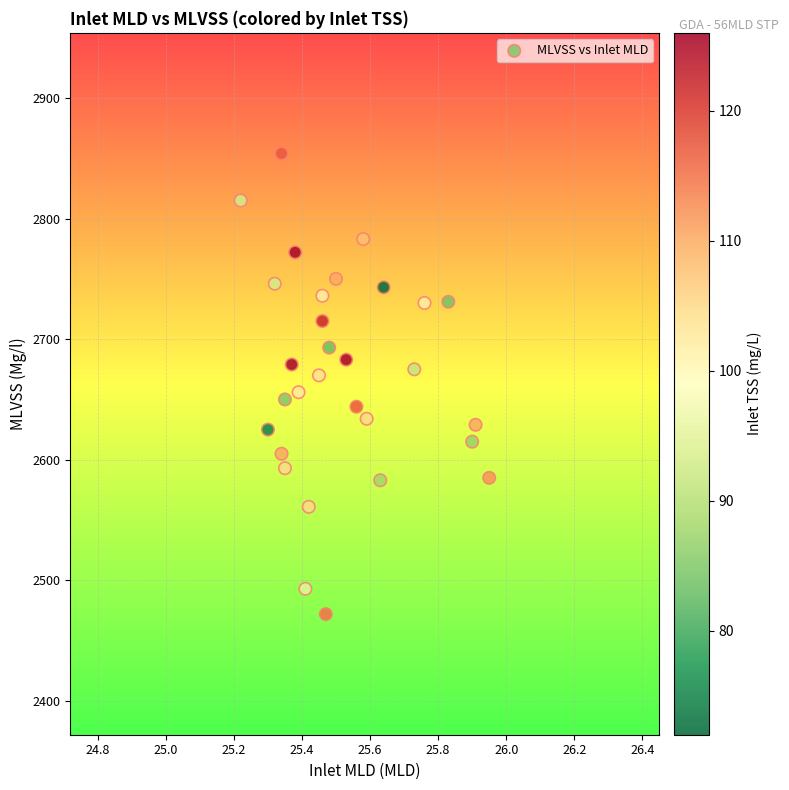

What is the range of Y values (max minus min)?

382